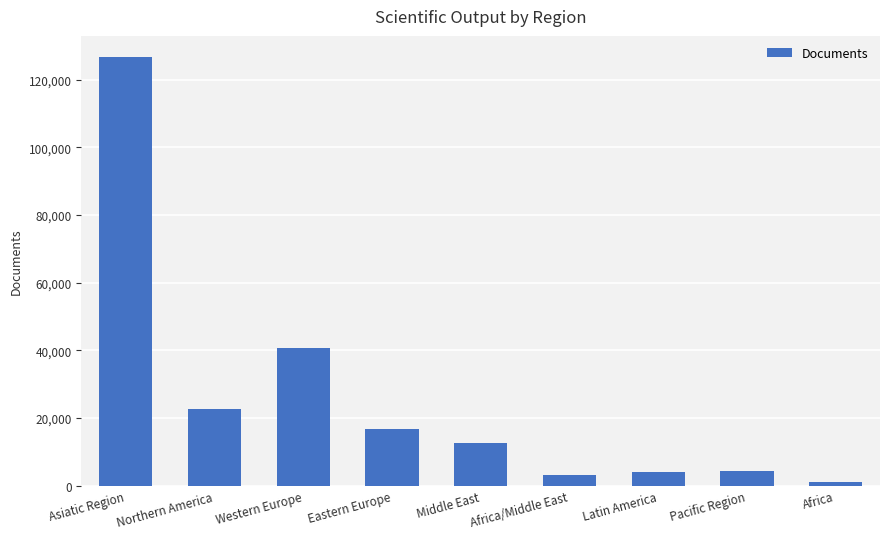

What is the label of the 6th bar from the left?

Africa/Middle East